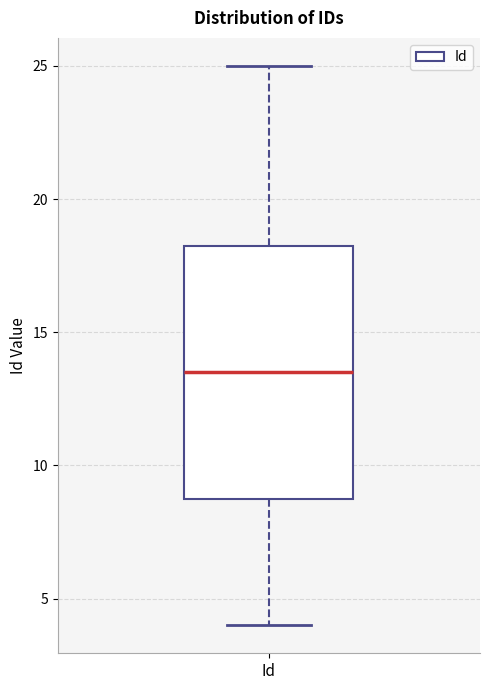

Transcribe this box plot: give where the median line is, the range the box spans, and where the two whiskers end, as read against the y-axis. The values are not printed on the chart, so give them approximately, as read against the axis.

median 13.5, box 9.0 to 18.5, whiskers 4.0 to 25.0